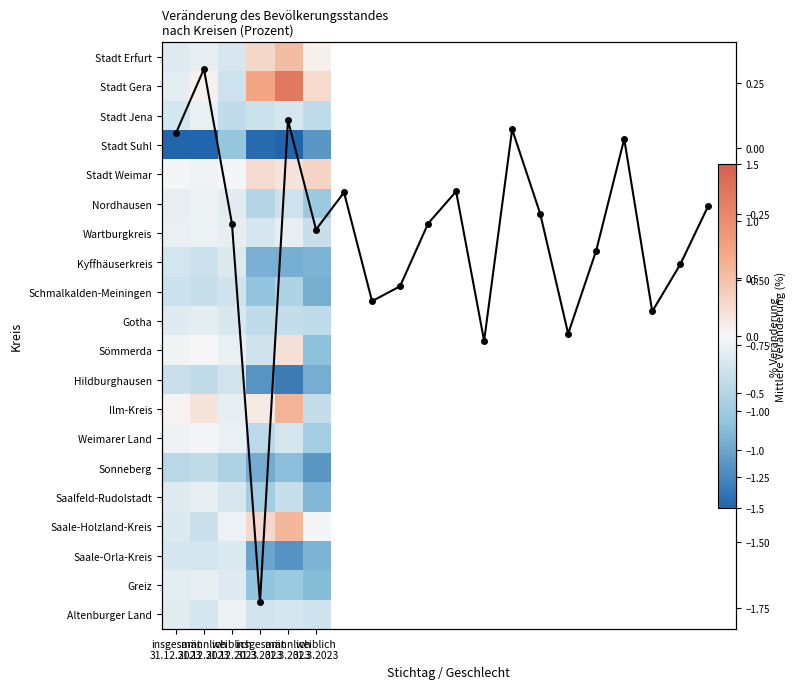

List the series in order of their peak value, lowest first.

Stadt Suhl, Sonneberg, Schmalkalden-Meiningen, Hildburghausen, Saale-Orla-Kreis, Kyffhäuserkreis, Gotha, Greiz, Saalfeld-Rudolstadt, Stadt Jena, Altenburger Land, Wartburgkreis, Nordhausen, Weimarer Land, Sömmerda, Stadt Weimar, Stadt Erfurt, Saale-Holzland-Kreis, Ilm-Kreis, Stadt Gera